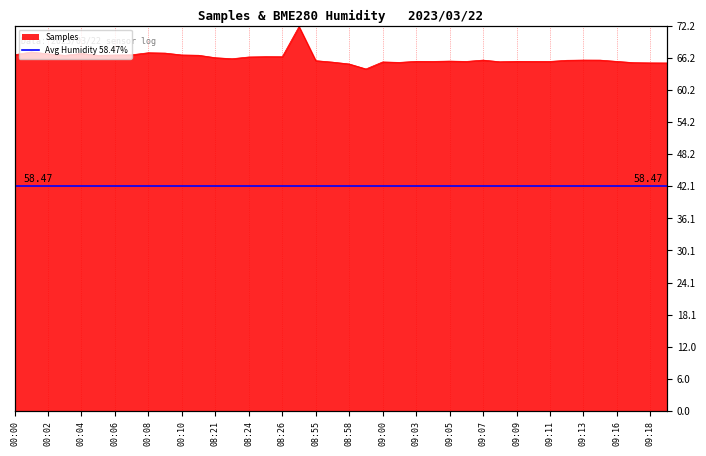

What is the difference between the values at 08:24 and 08:56?

1.0